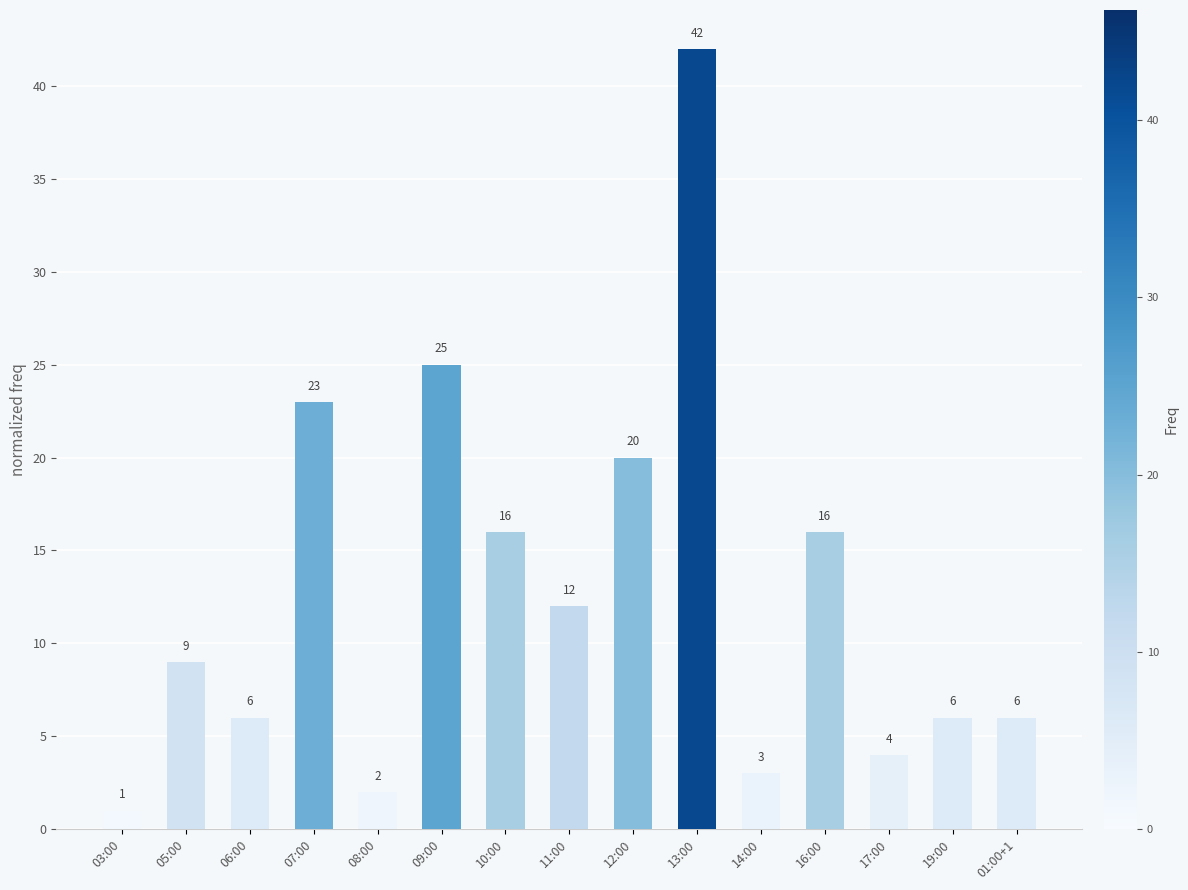

Where is the data nearest to the value 21?

12:00